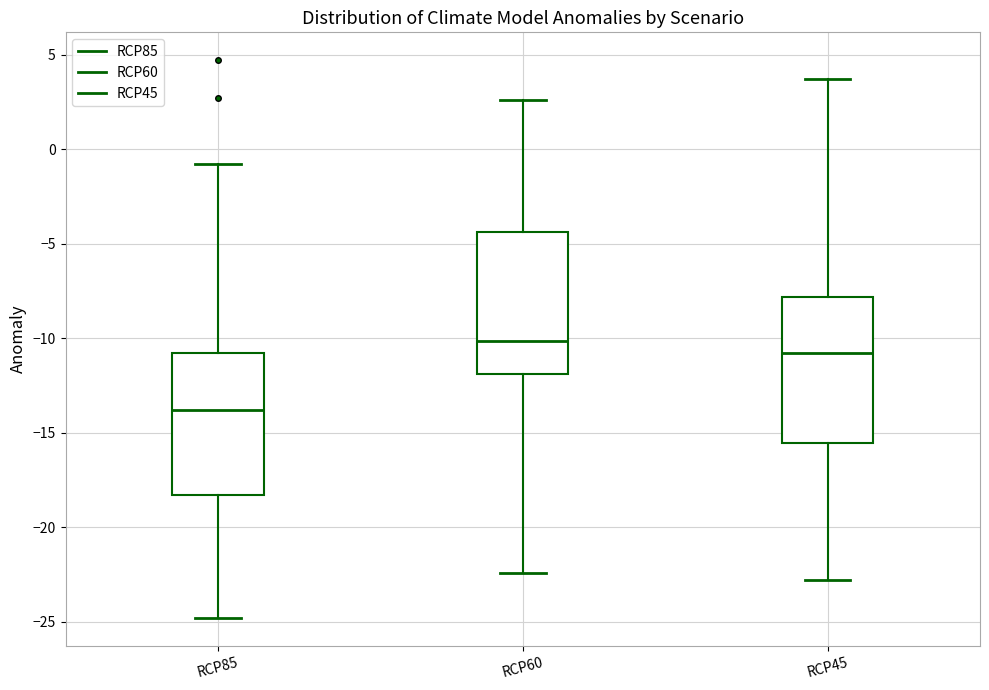

Which box has the highest median line?

RCP60